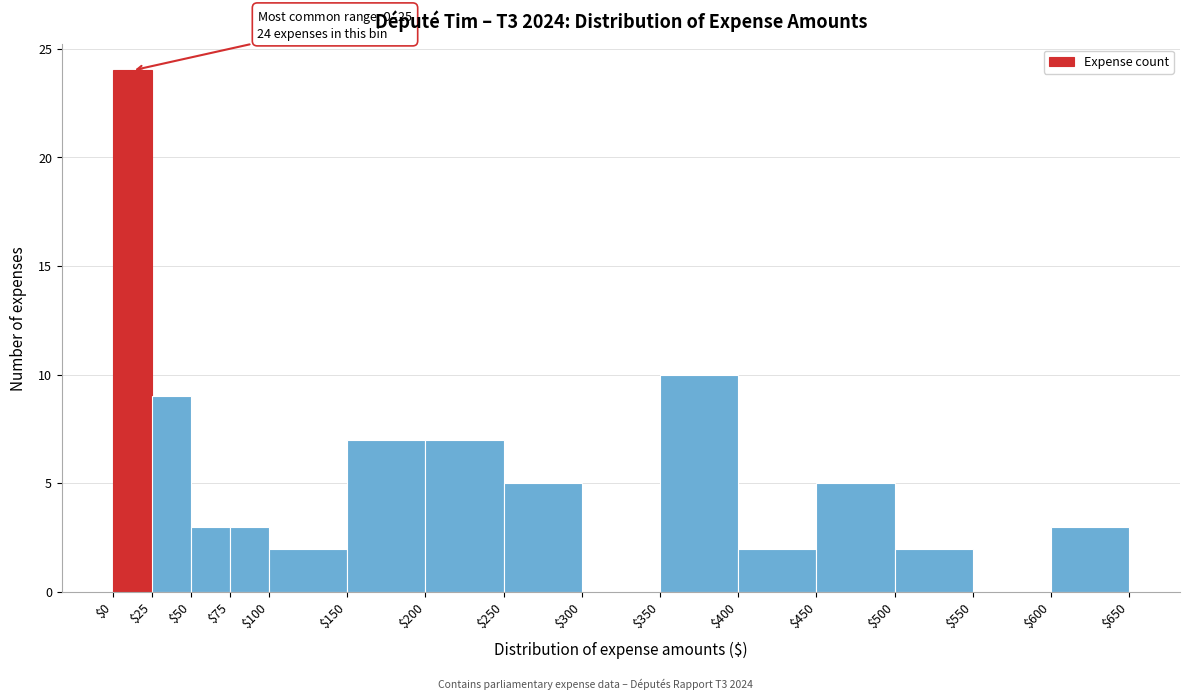

Over which range of the x-axis is the bar tallest?

$0 to $25